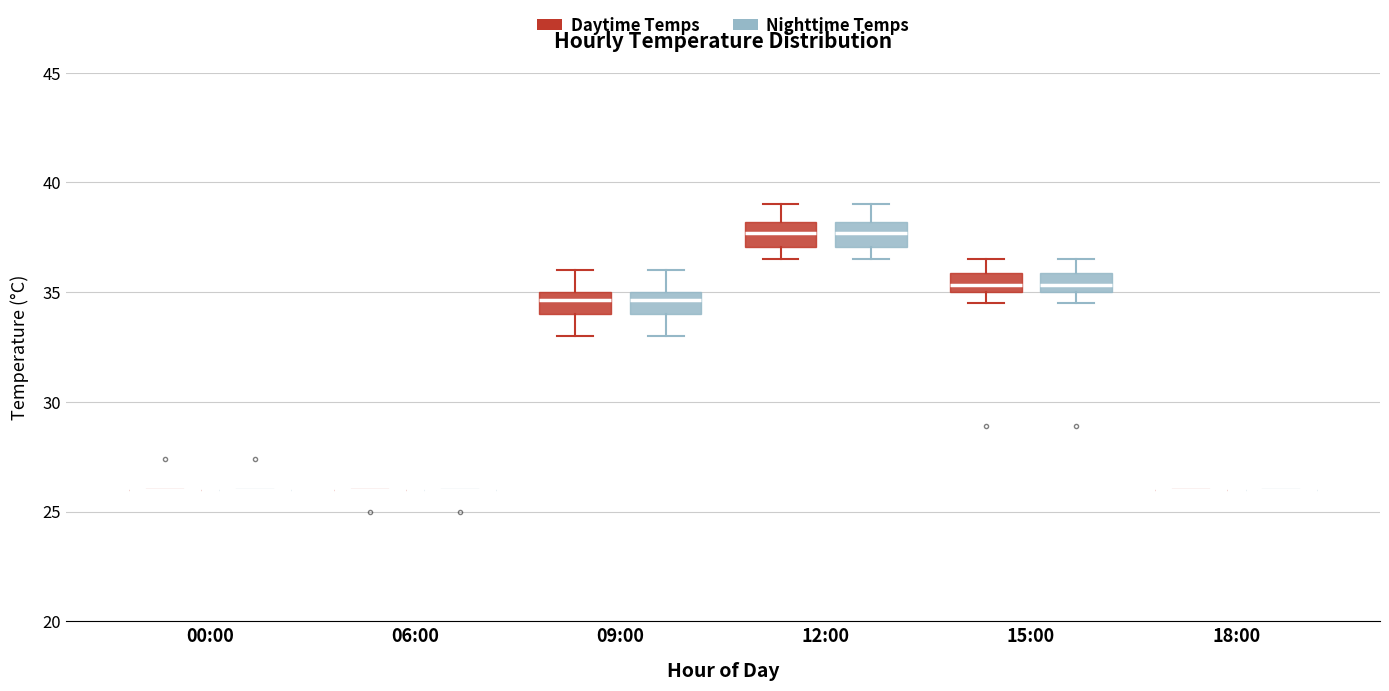

Reading left to right, transcribe this box plot: for each box, give where its median line is, the range the box spans, and where its two whiskers end, as read against the y-axis. The values are not printed on the chart, so give them approximately, as read against the axis.

00:00 (Daytime Temps): box collapsed to a line at 26.0, whiskers 26.0 to 26.0
00:00 (Nighttime Temps): box collapsed to a line at 26.0, whiskers 26.0 to 26.0
06:00 (Daytime Temps): box collapsed to a line at 26.0, whiskers 26.0 to 26.0
06:00 (Nighttime Temps): box collapsed to a line at 26.0, whiskers 26.0 to 26.0
09:00 (Daytime Temps): median 34.5, box 34.0 to 35.0, whiskers 33.0 to 36.0
09:00 (Nighttime Temps): median 34.5, box 34.0 to 35.0, whiskers 33.0 to 36.0
12:00 (Daytime Temps): median 37.5, box 37.0 to 38.0, whiskers 36.5 to 39.0
12:00 (Nighttime Temps): median 37.5, box 37.0 to 38.0, whiskers 36.5 to 39.0
15:00 (Daytime Temps): median 35.5, box 35.0 to 36.0, whiskers 34.5 to 36.5
15:00 (Nighttime Temps): median 35.5, box 35.0 to 36.0, whiskers 34.5 to 36.5
18:00 (Daytime Temps): box collapsed to a line at 26.0, whiskers 26.0 to 26.0
18:00 (Nighttime Temps): box collapsed to a line at 26.0, whiskers 26.0 to 26.0